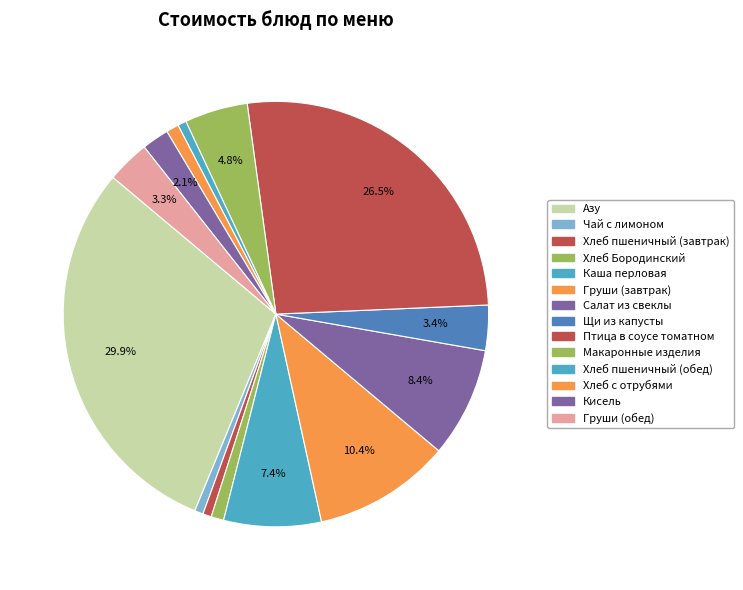

What is the ratio of the value at Кисель to the value at Азу?

0.1